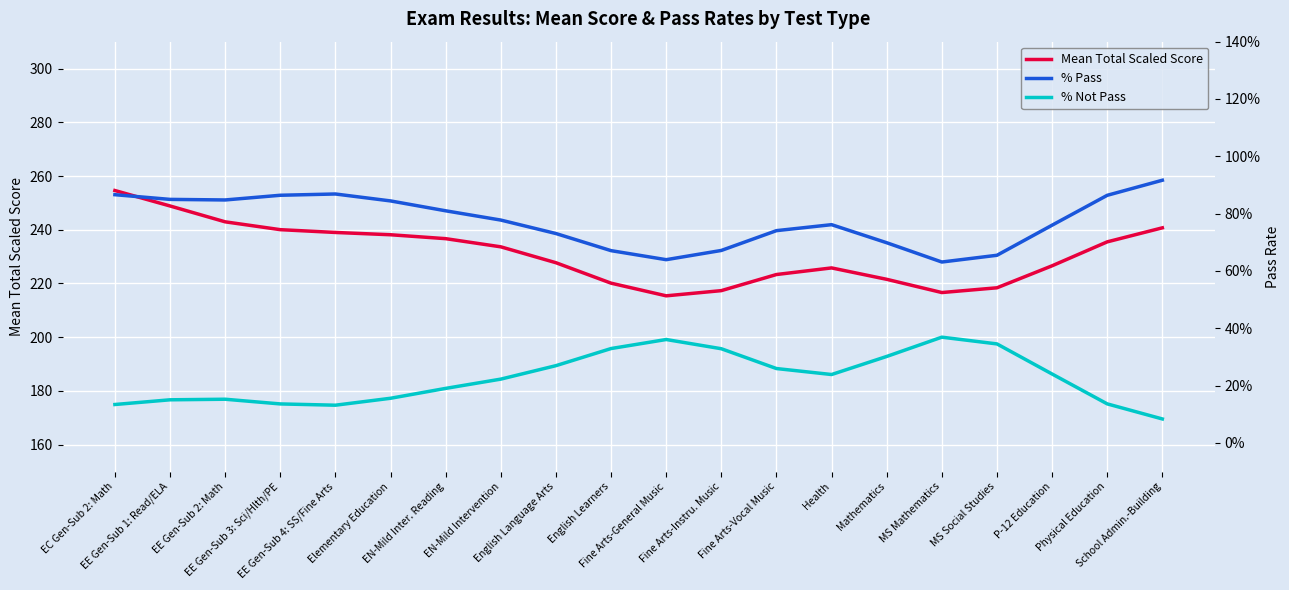

True or false: % Pass and Mean Total Scaled Score intersect in this chart.

False